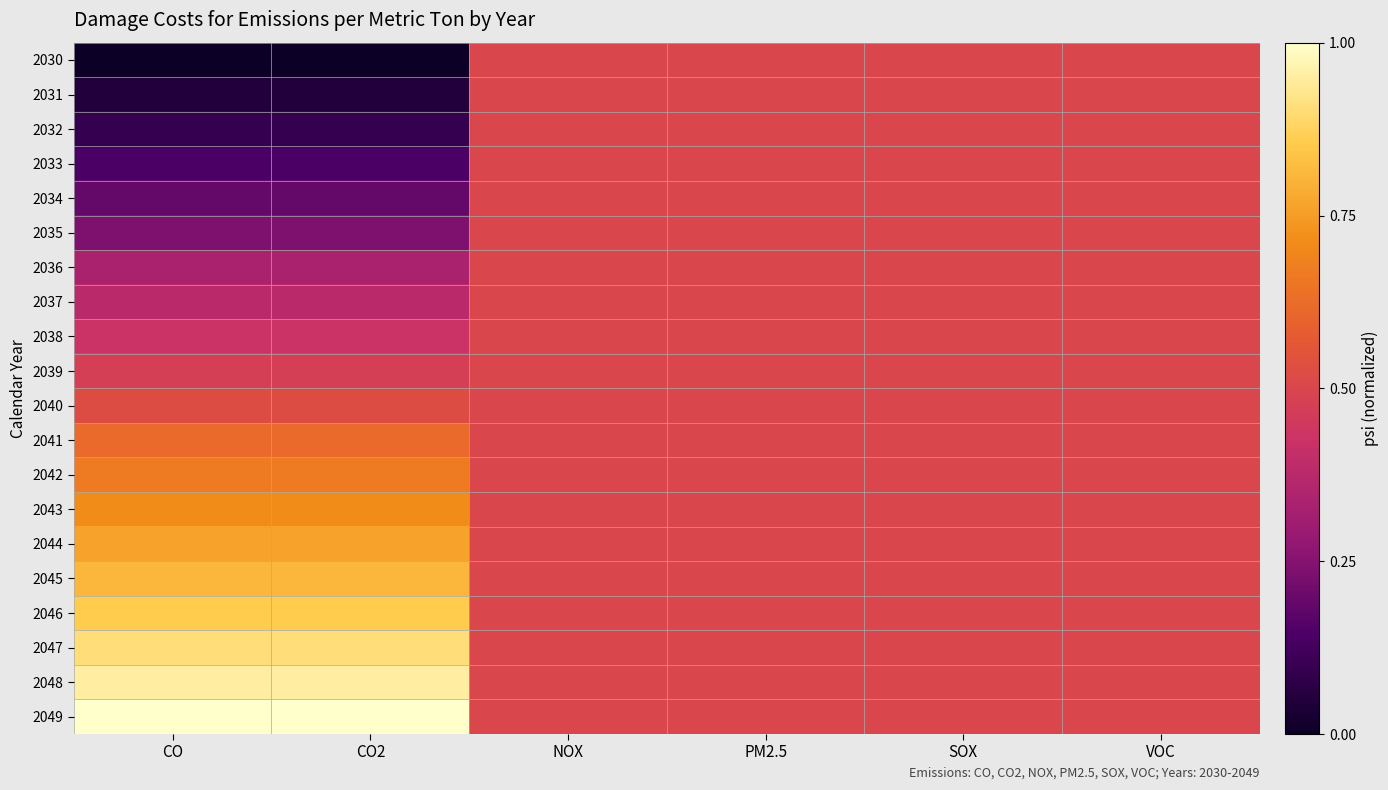

At how many categories does at least one series exceed 0?

6